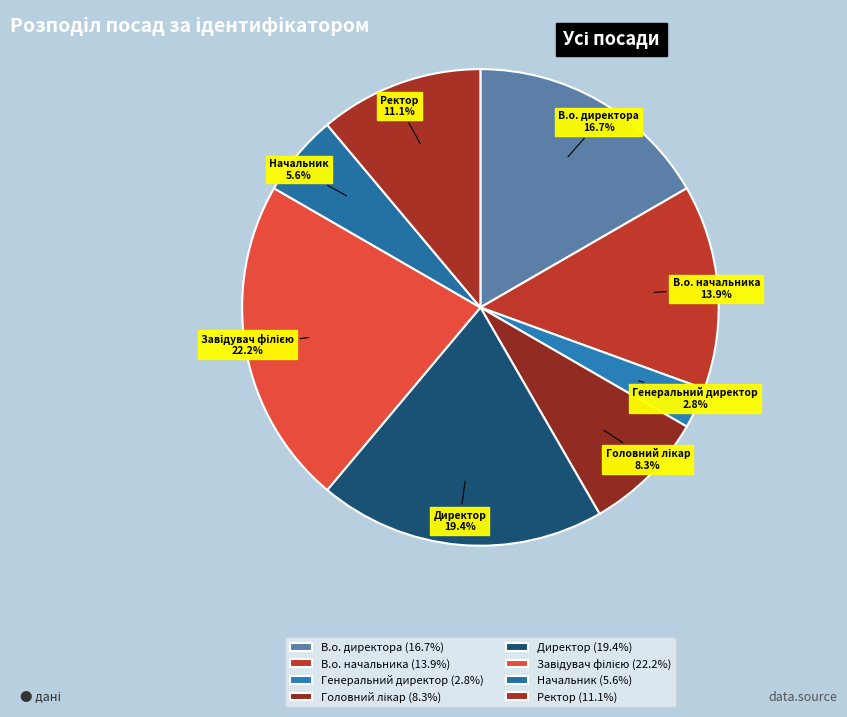

To the nearest percent, what portion does В.о. начальника represent?

14%